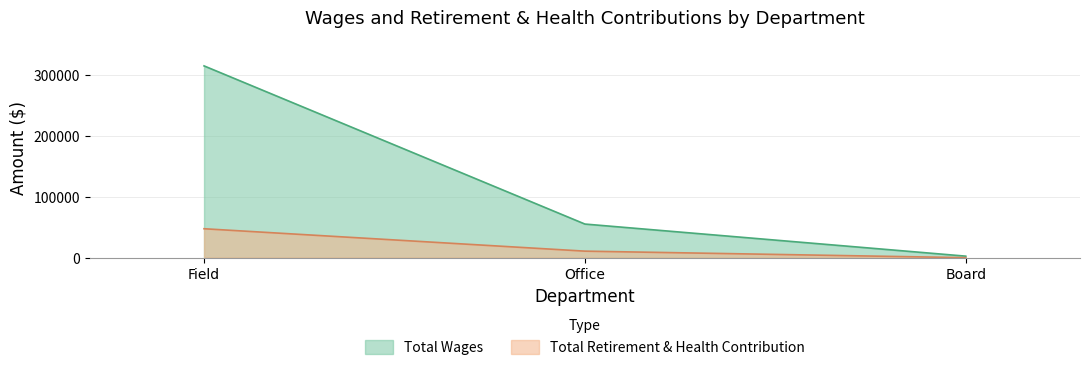

What is the difference between the Total Retirement & Health Contribution values at Office and Field?

36785